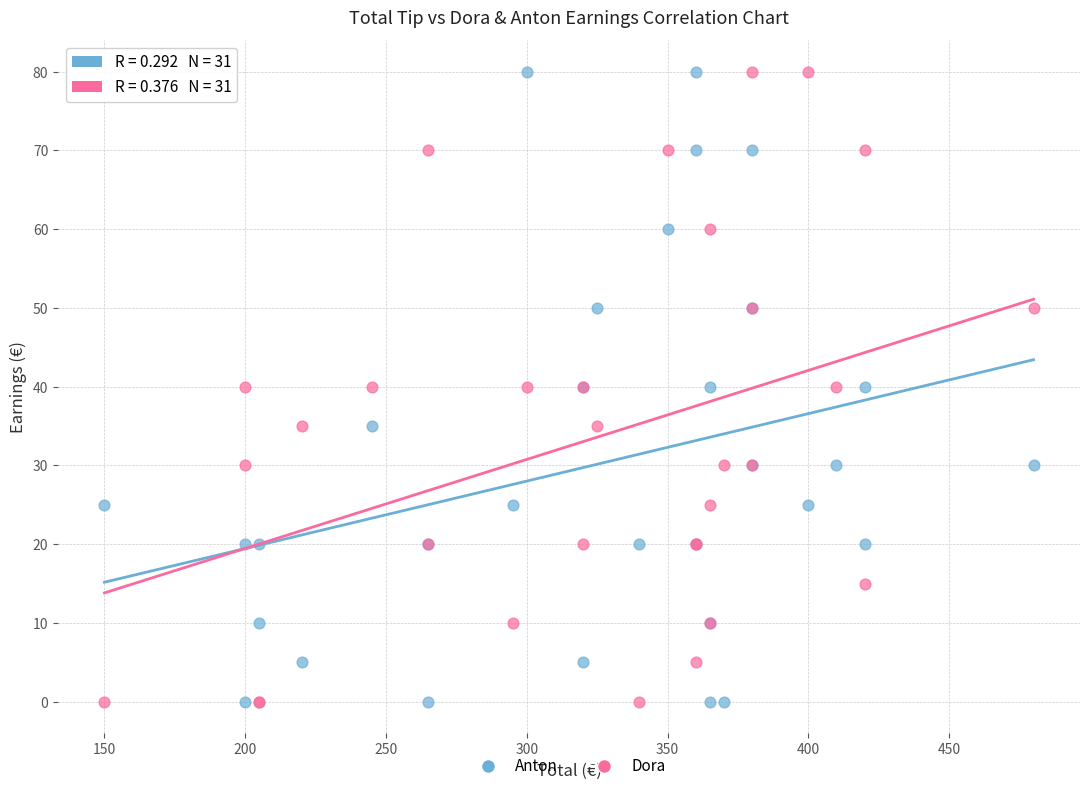

What are all the series names shown in the legend?

Anton, Dora